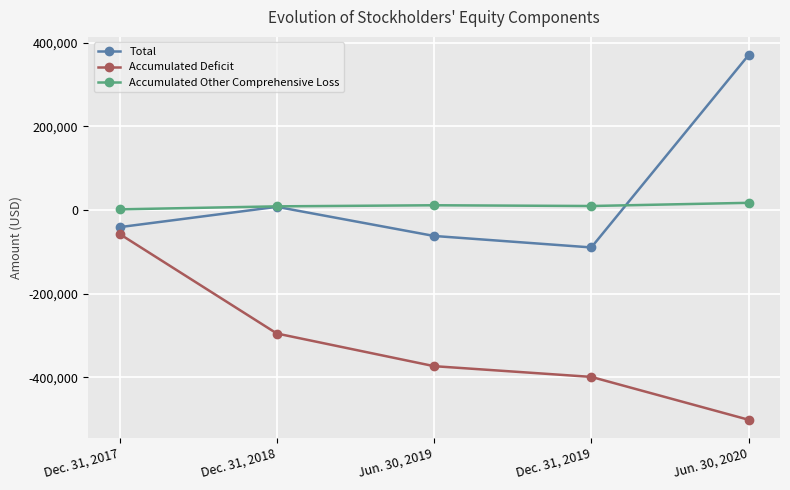

True or false: Accumulated Deficit has more than 2 interior local peaks.

False